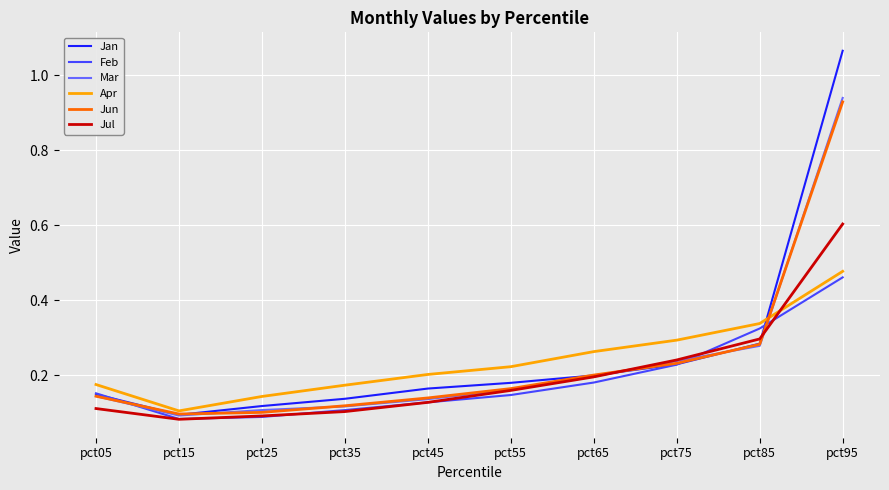

What are all the series names shown in the legend?

Jan, Feb, Mar, Apr, Jun, Jul